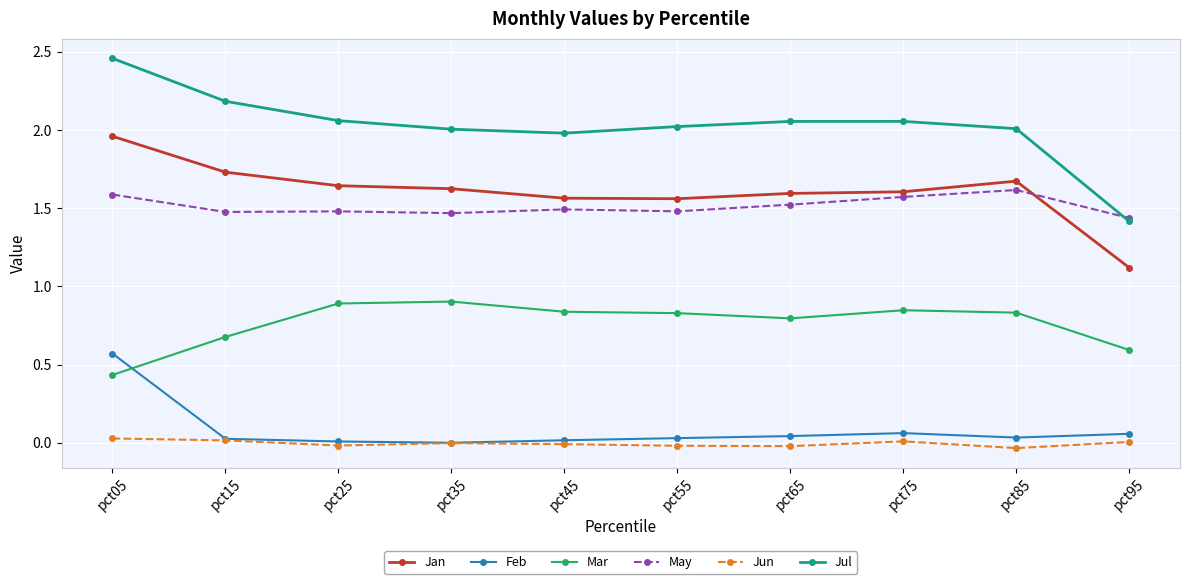

The value of Mar at pct15 is 1.2. True or false?

False